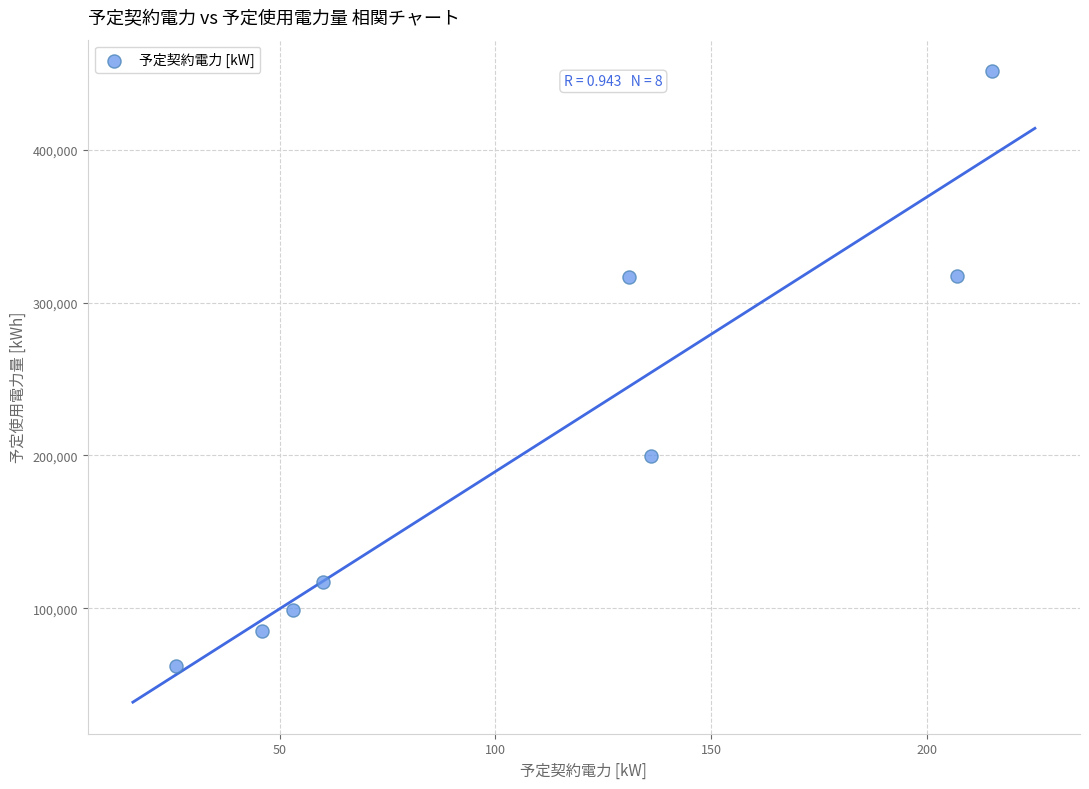

What is the range of Y values (max minus min)?

389100